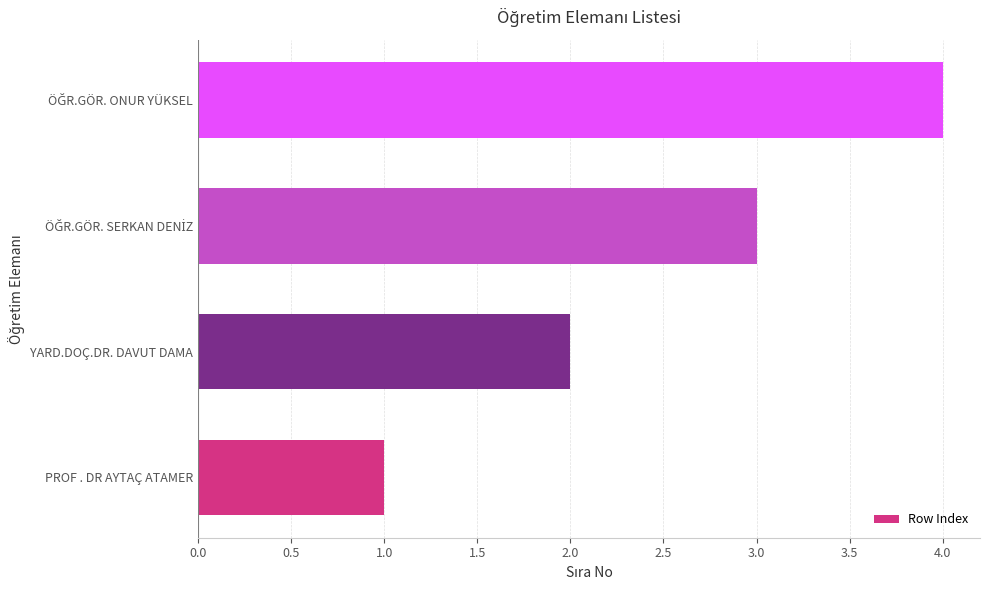

Is it true that the value at PROF . DR AYTAÇ ATAMER is 1?

True